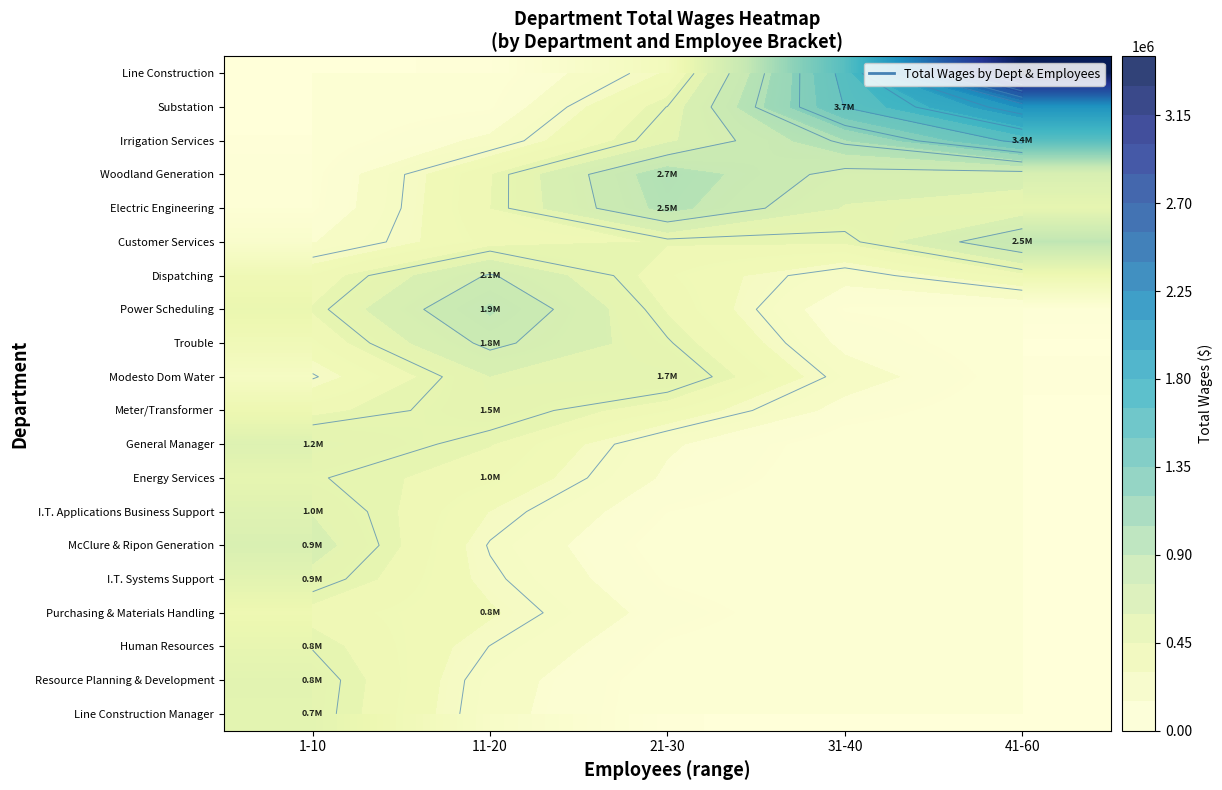

What is the total value across all series at 31-40?

6587324.1